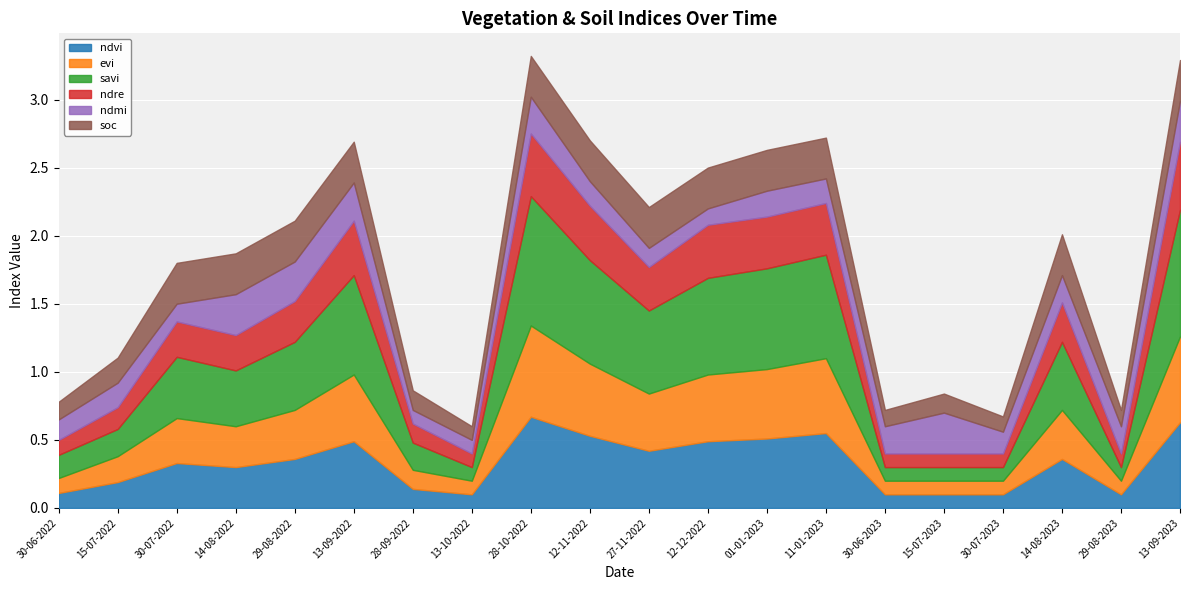

Is the value of savi at 28-10-2022 greater than the value of soc at 01-01-2023?

Yes